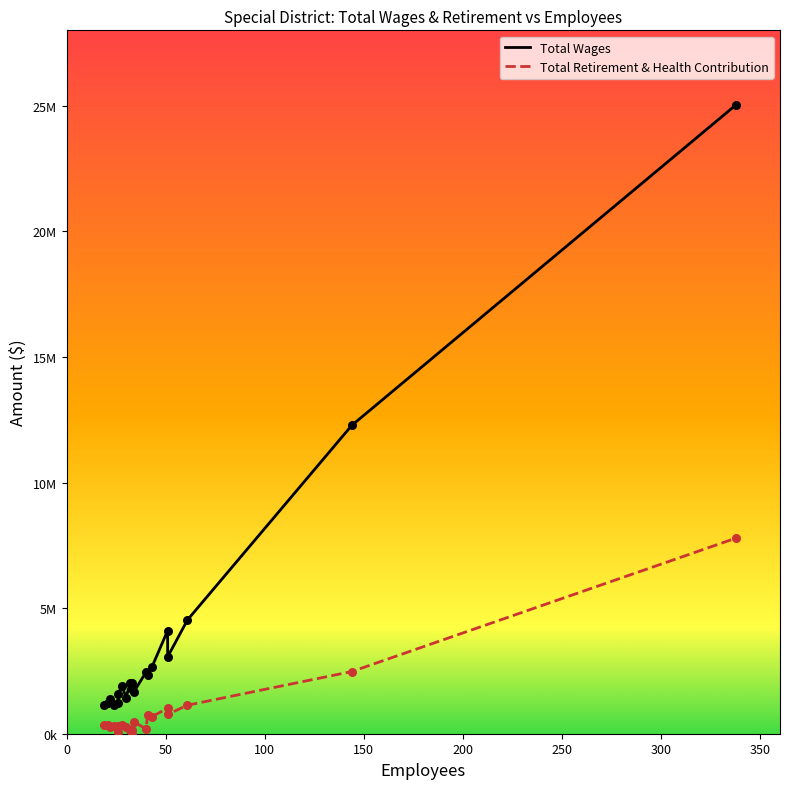

Which series has the largest total across all categories?

Total Wages